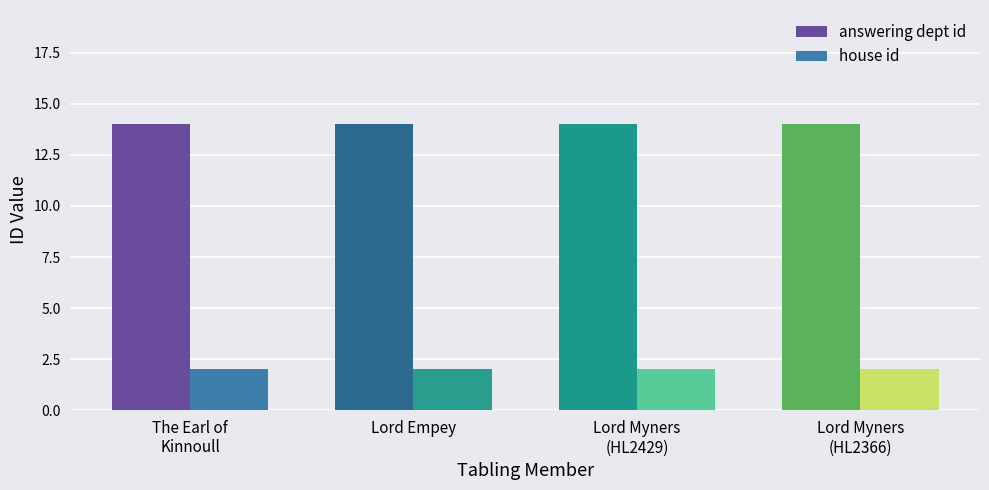

How many categories are shown in the chart?

4